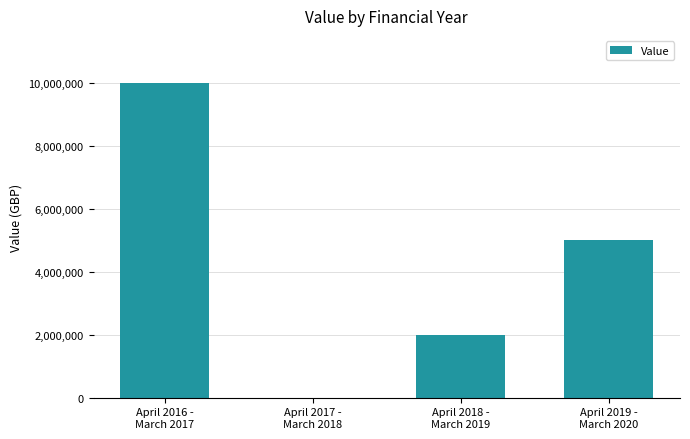

What is the sum of all values?

17000000